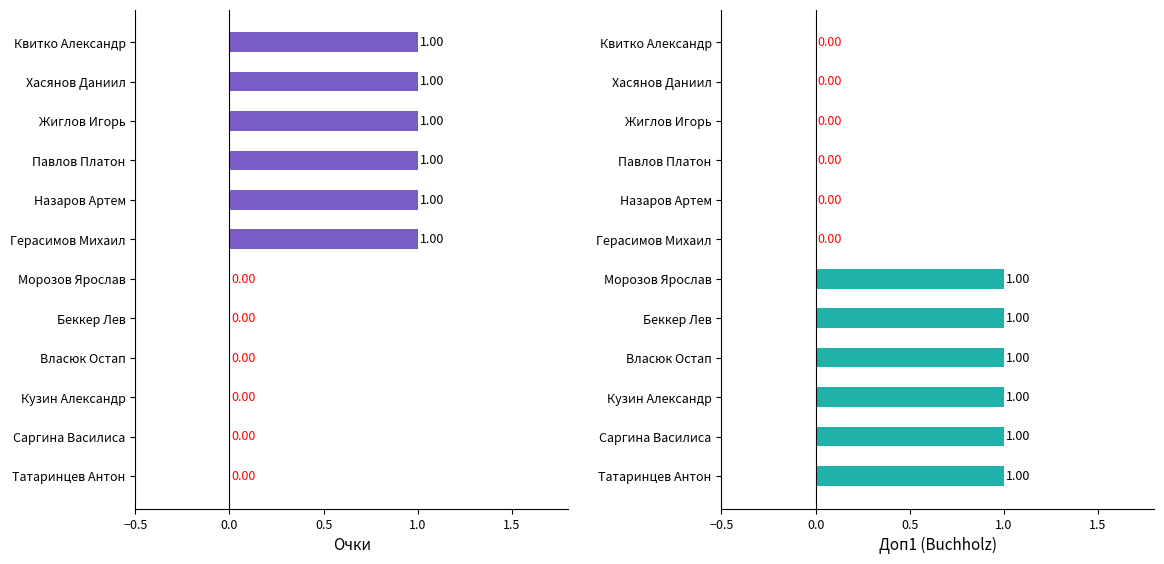

What is the value of the Доп1 (Buchholz) bar at the 7th from the left?

1